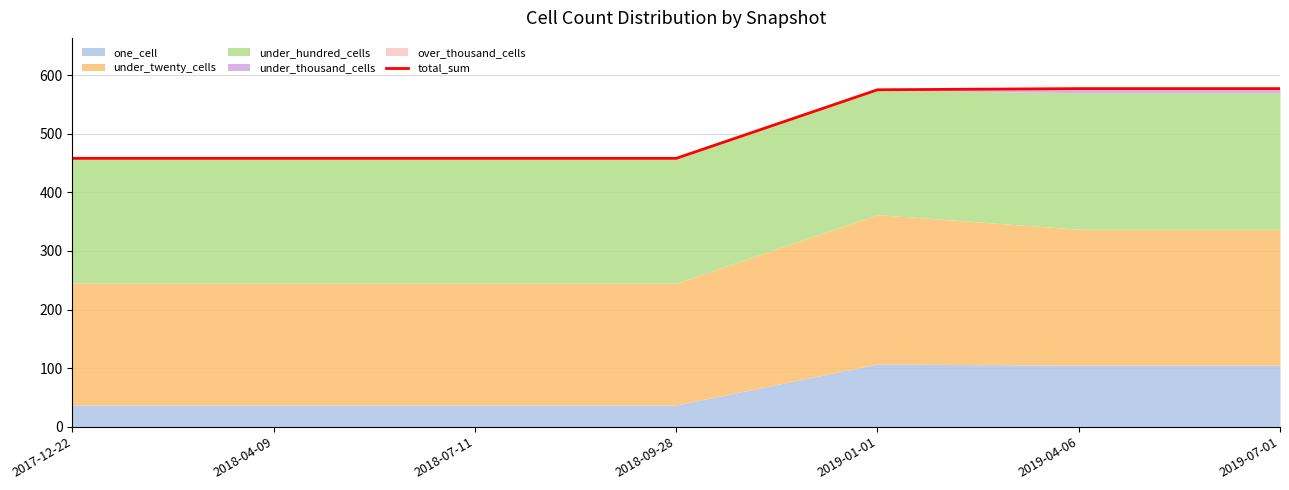

Reading left to right, extract all data points from this chart.

2017-12-22=458	2018-04-09=458	2018-07-11=458	2018-09-28=458	2019-01-01=575	2019-04-06=577	2019-07-01=577